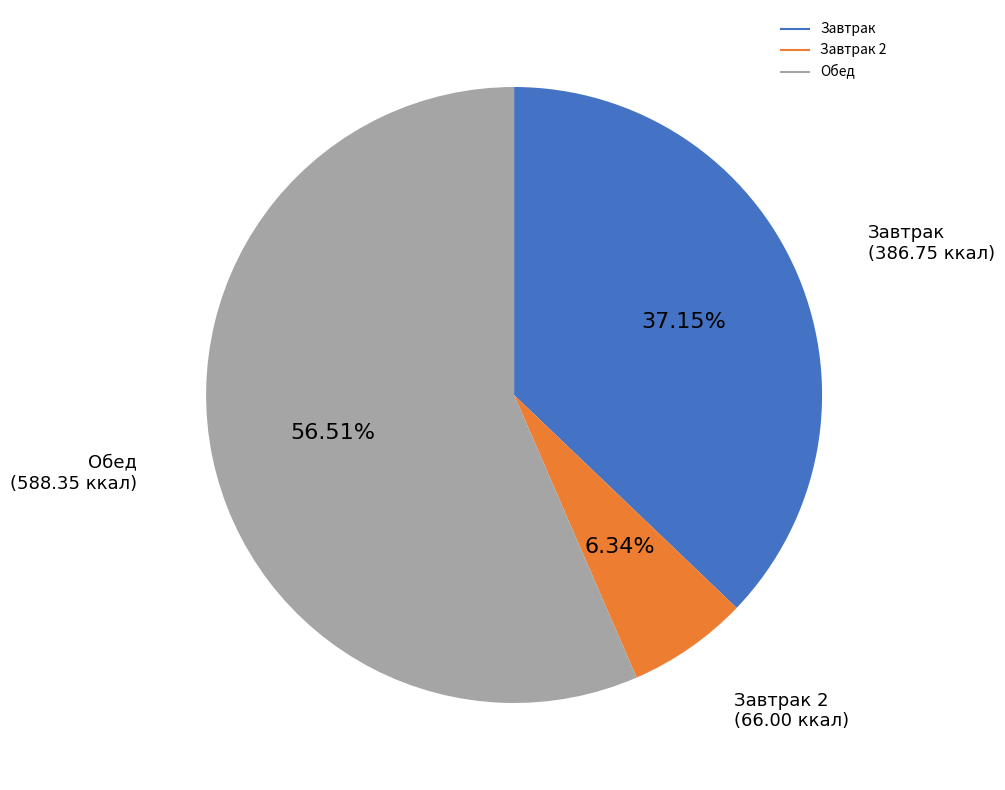

Is there a majority slice in this chart?

Yes